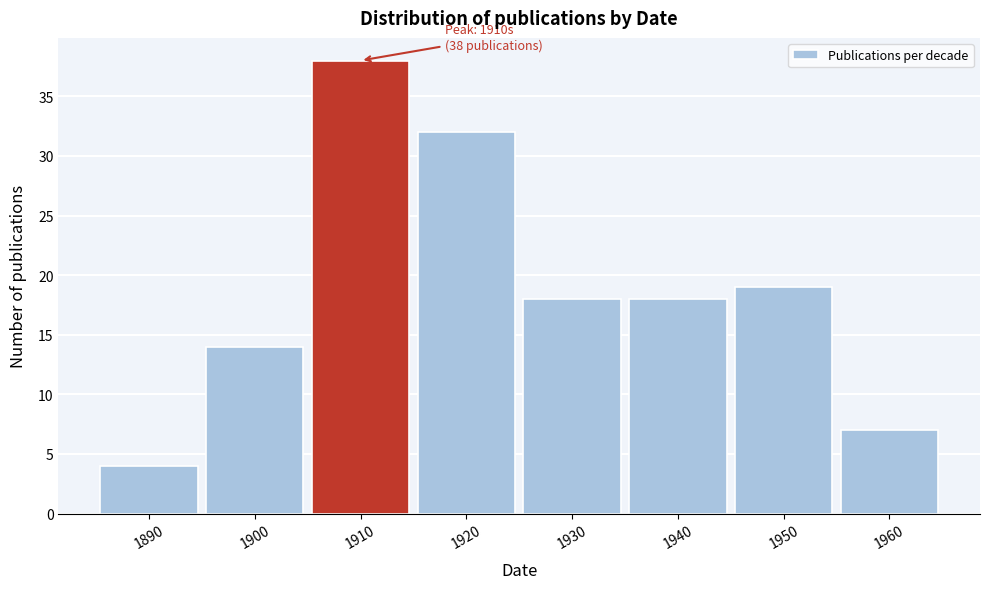

Reading left to right, transcribe all the data shown in this chart.

4	14	38	32	18	18	19	7